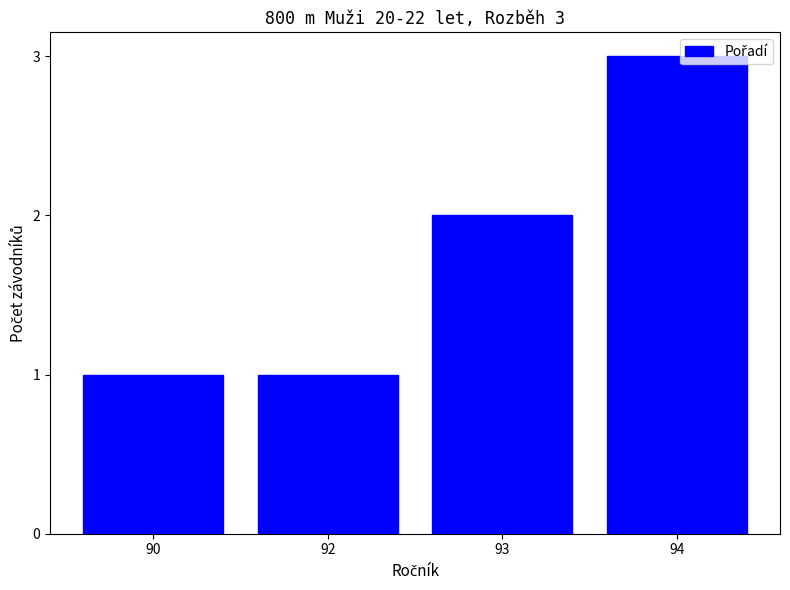

Which label corresponds to the largest value in the chart?

94